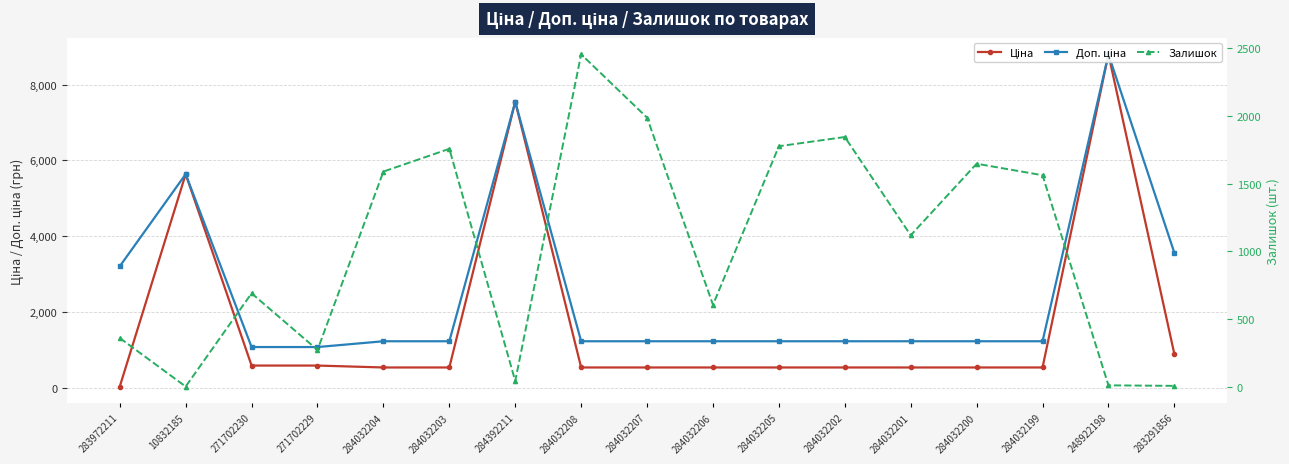

Between which two adjacent categories do Ціна and Залишок first intersect?

283972211 and 10832185